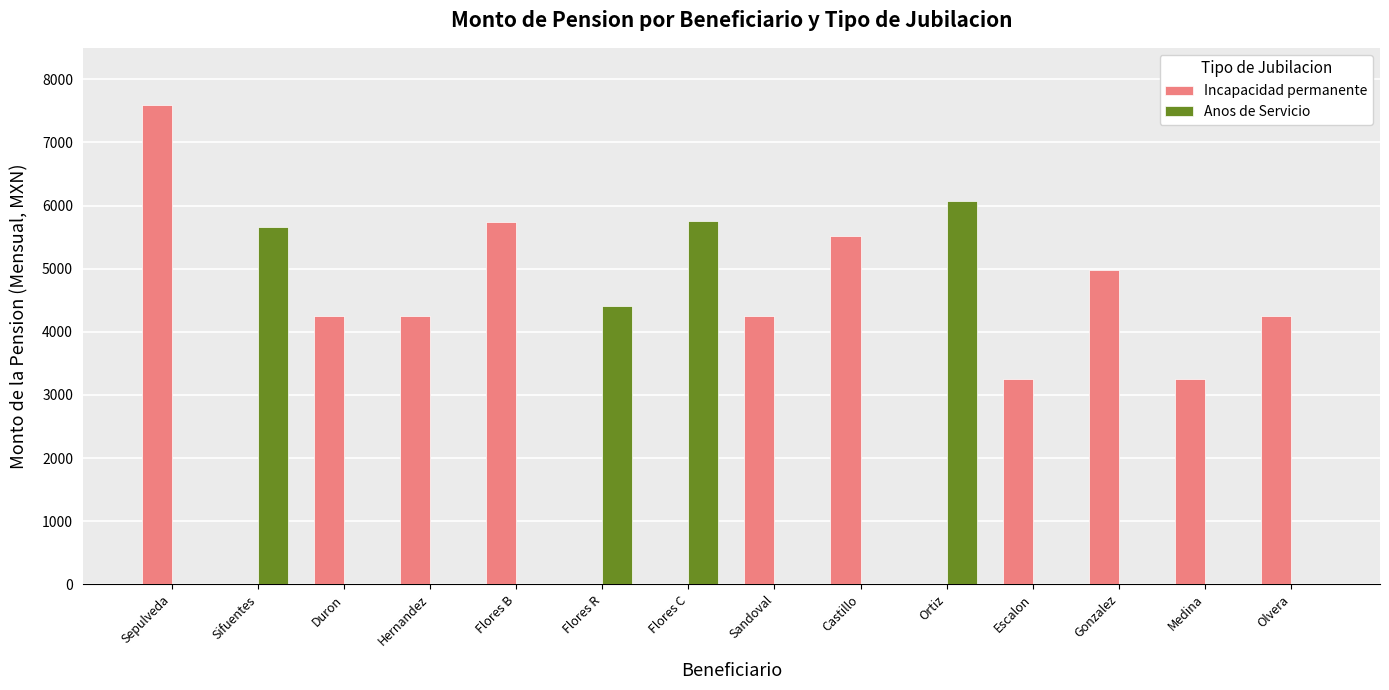

Which series has the largest total across all categories?

Incapacidad permanente